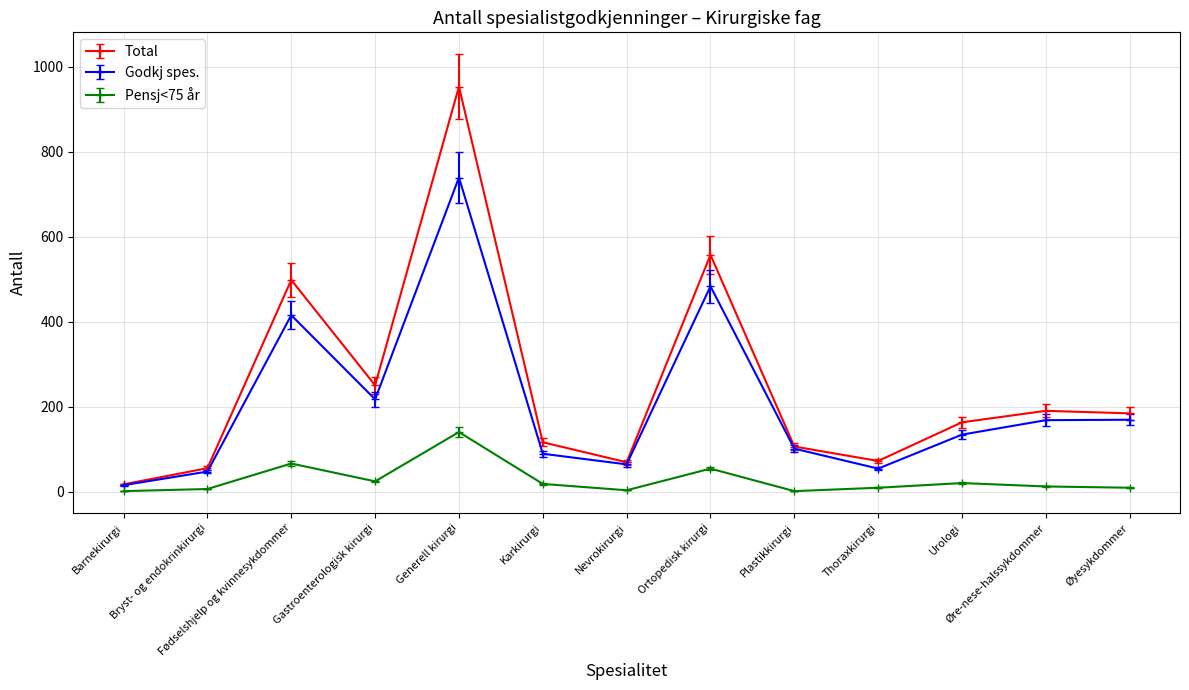

Which series has the largest total across all categories?

Total